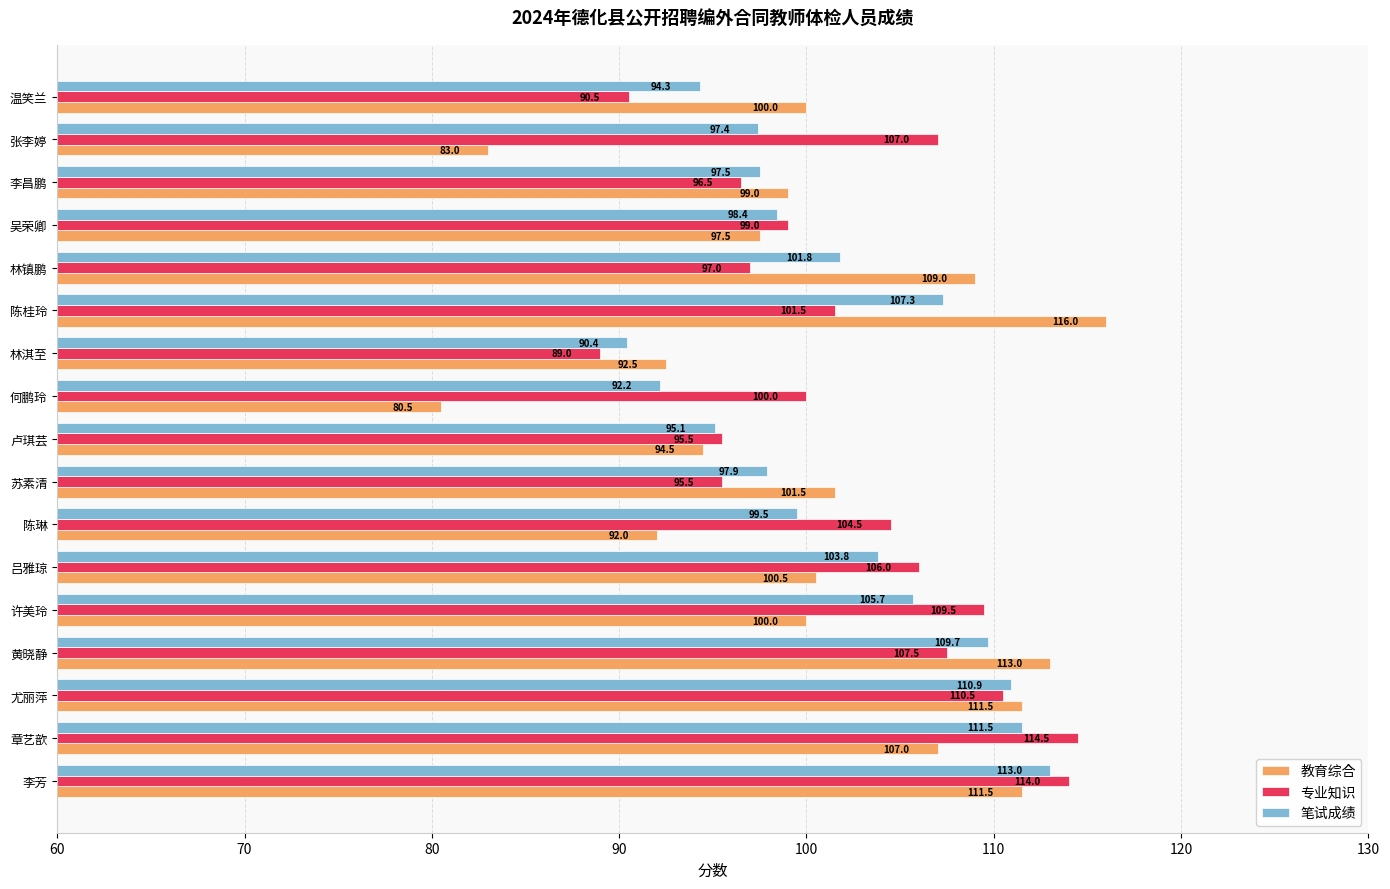

Count the number of data series in this chart.

3